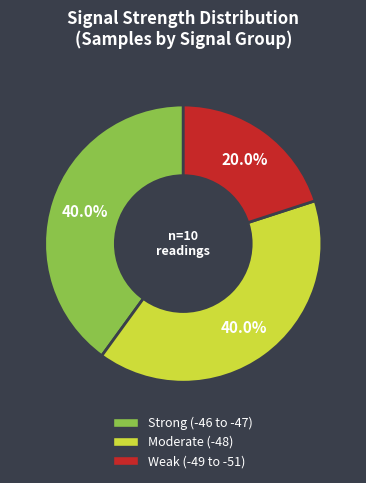

Which category has the smallest portion of the pie?

Weak (-49 to -51)